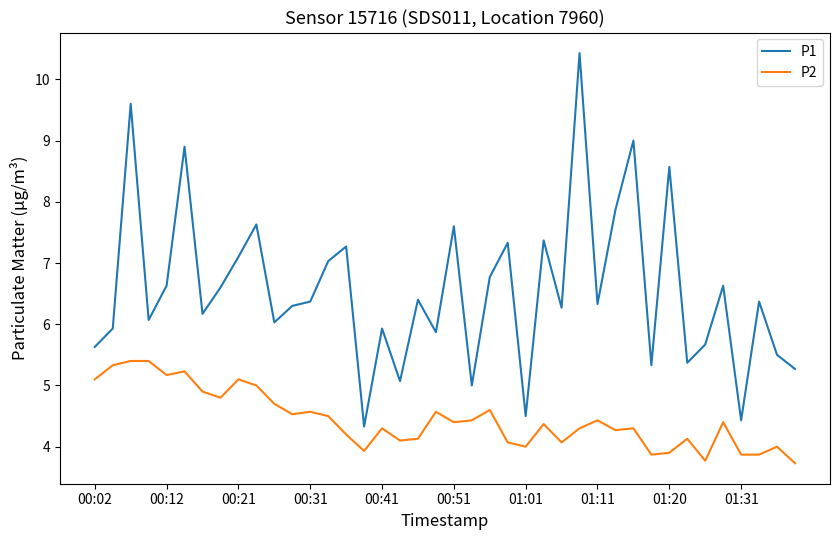

Which series has the largest total across all categories?

P1